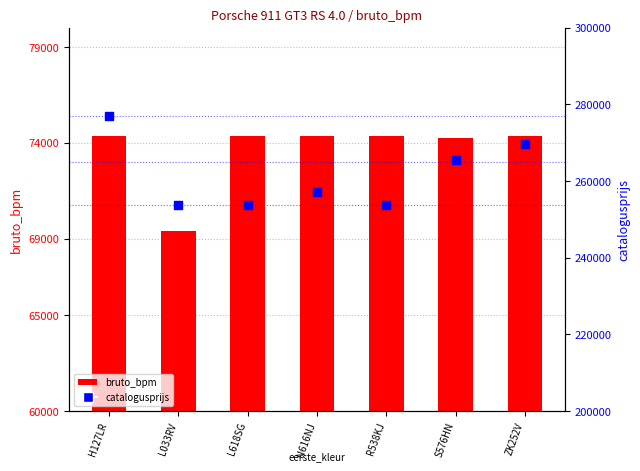

Which series reaches the minimum Y coordinate?

bruto_bpm